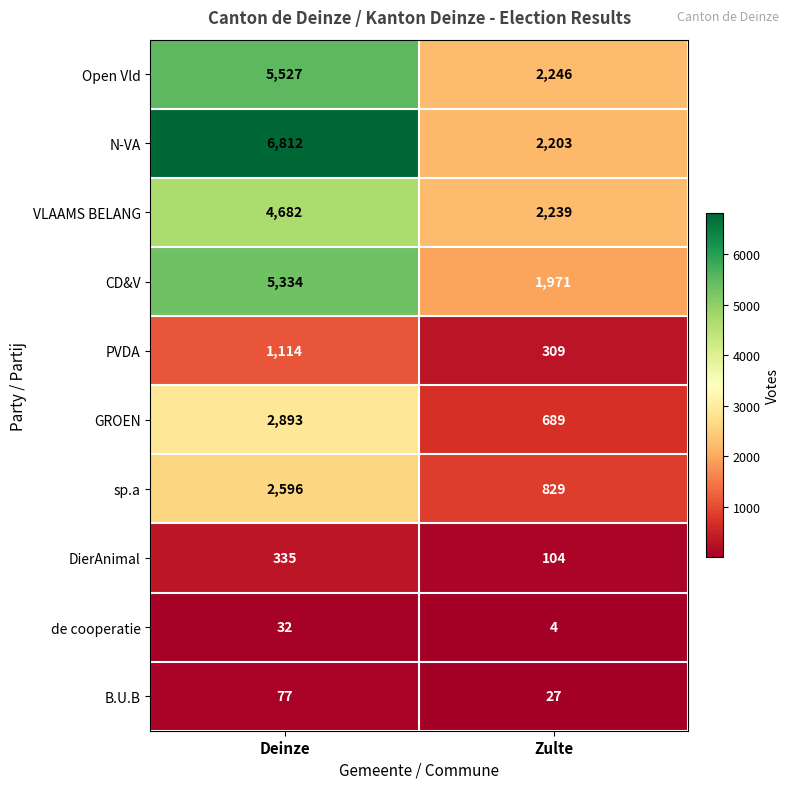

Which series has the widest spread of values?

N-VA